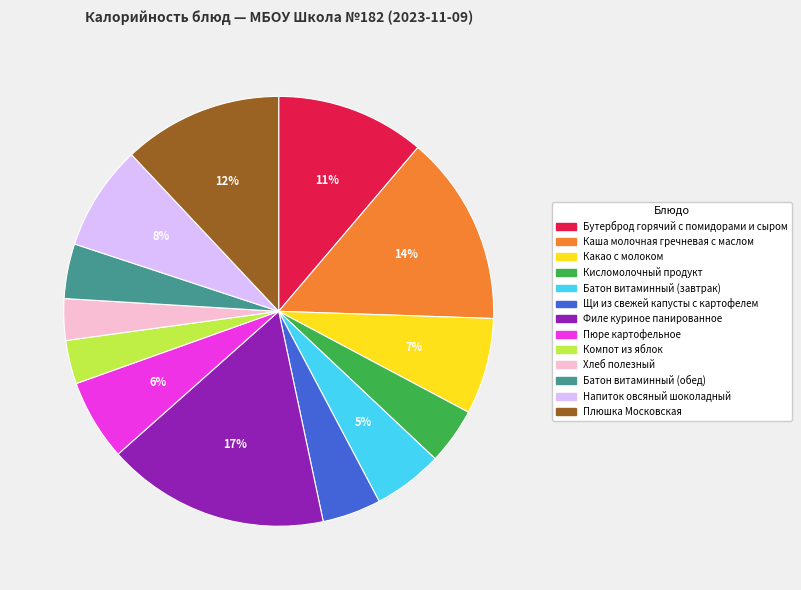

To the nearest percent, what is the average slice percentage?

8%